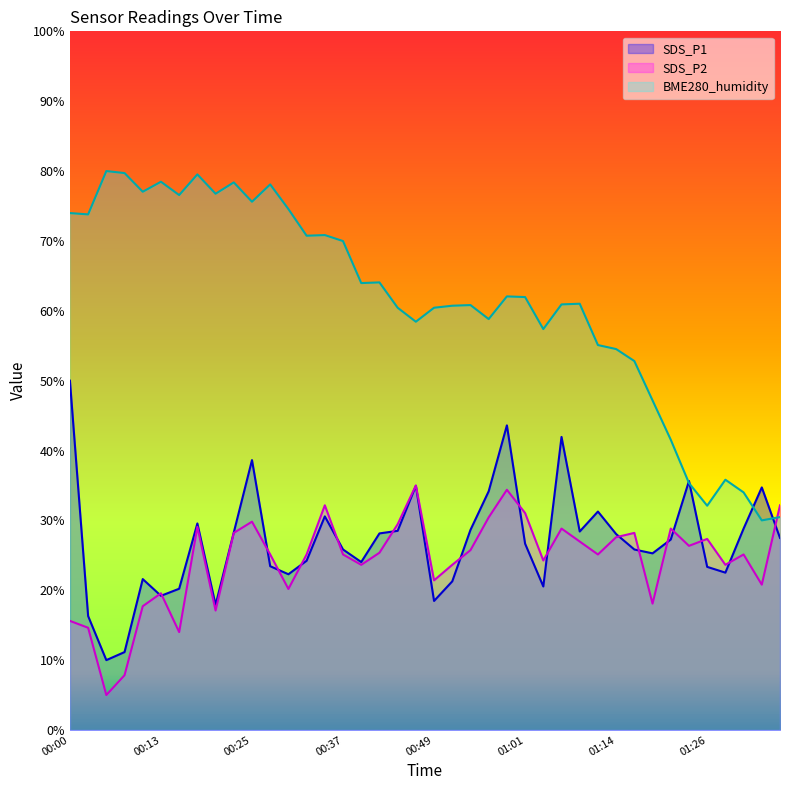

At which category does BME280_humidity reach its first local peak?

00:05